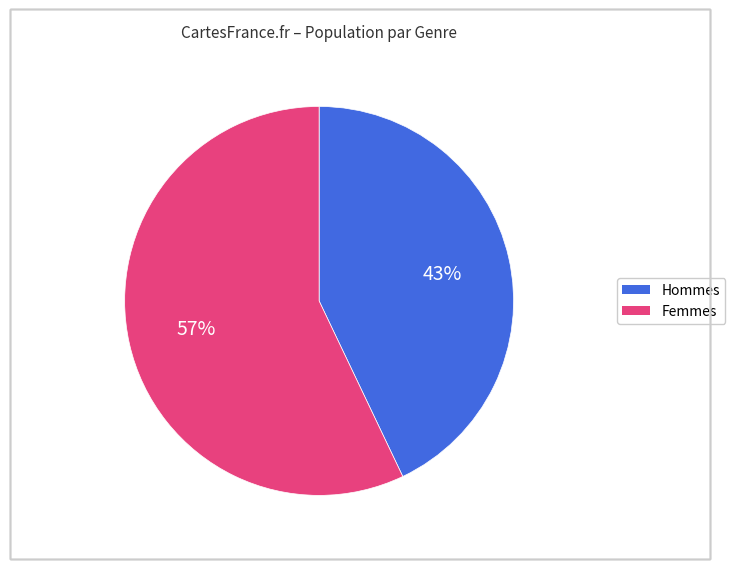

To the nearest percent, what is the difference between the largest and smallest slice percentages?

14%